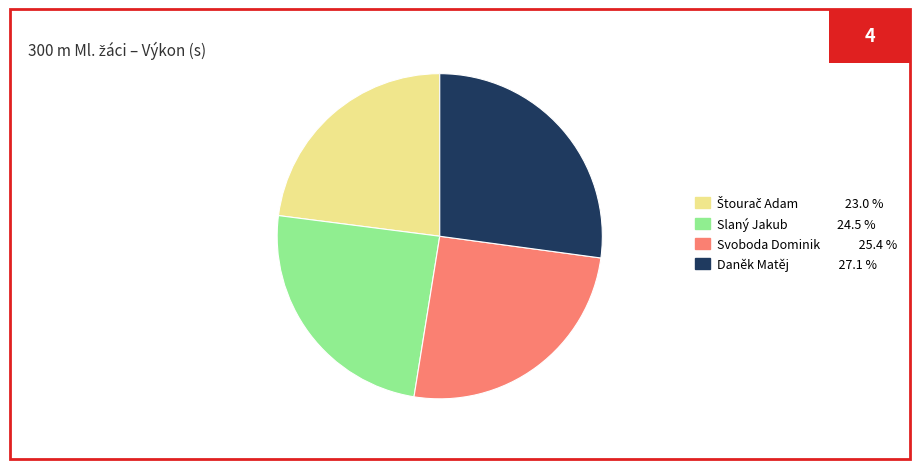

Between Svoboda Dominik 25.4 % and Slaný Jakub 24.5 %, which is larger?

Svoboda Dominik 25.4 %